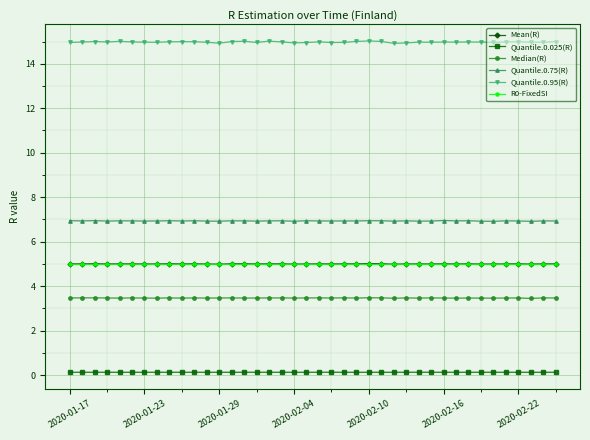

What is the maximum value for R0-FixedSI?

5.0